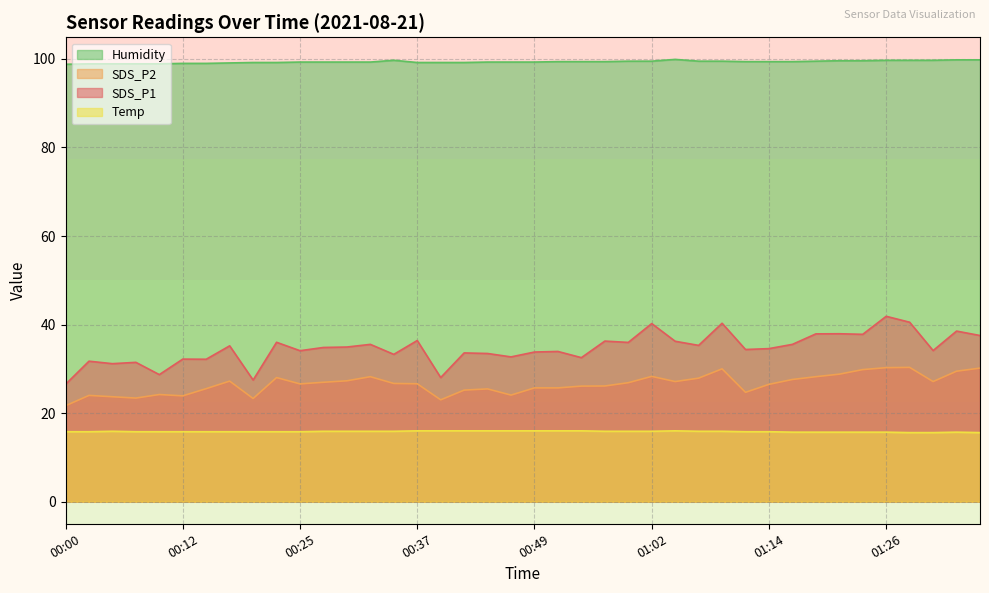

Reading left to right, extract all data points from this chart.

SDS_P1: 00:00=26.5	00:02=31.7	00:05=31.2	00:08=31.5	00:10=28.7	00:12=32.2	00:15=32.2	00:17=35.2	00:20=27.5	00:22=36.0	00:25=34.1	00:27=34.8	00:30=34.9	00:32=35.5	00:34=33.3	00:37=36.4	00:39=28.0	00:42=33.6	00:44=33.5	00:47=32.7	00:49=33.8	00:52=33.9	00:54=32.5	00:57=36.3	00:59=36.0	01:02=40.2	01:04=36.2	01:07=35.3	01:09=40.3	01:11=34.4	01:14=34.6	01:16=35.5	01:19=37.9	01:21=37.9	01:24=37.8	01:26=41.9	01:28=40.5	01:31=34.1	01:33=38.5	01:36=37.5
SDS_P2: 00:00=21.7	00:02=24.0	00:05=23.7	00:08=23.4	00:10=24.2	00:12=23.9	00:15=25.5	00:17=27.2	00:20=23.3	00:22=28.0	00:25=26.6	00:27=27.0	00:30=27.3	00:32=28.2	00:34=26.7	00:37=26.6	00:39=23.0	00:42=25.2	00:44=25.5	00:47=24.1	00:49=25.7	00:52=25.7	00:54=26.1	00:57=26.1	00:59=26.9	01:02=28.3	01:04=27.1	01:07=27.9	01:09=30.0	01:11=24.7	01:14=26.5	01:16=27.6	01:19=28.2	01:21=28.8	01:24=29.8	01:26=30.3	01:28=30.3	01:31=27.1	01:33=29.5	01:36=30.2
Temp: 00:00=15.8	00:02=15.8	00:05=15.9	00:08=15.8	00:10=15.8	00:12=15.8	00:15=15.8	00:17=15.8	00:20=15.8	00:22=15.8	00:25=15.8	00:27=15.9	00:30=15.9	00:32=15.9	00:34=15.9	00:37=16.0	00:39=16.0	00:42=16.0	00:44=16.0	00:47=16.0	00:49=16.0	00:52=16.0	00:54=16.0	00:57=15.9	00:59=15.9	01:02=15.9	01:04=16.0	01:07=15.9	01:09=15.9	01:11=15.8	01:14=15.8	01:16=15.7	01:19=15.7	01:21=15.7	01:24=15.7	01:26=15.7	01:28=15.6	01:31=15.6	01:33=15.7	01:36=15.6
Humidity: 00:00=98.8	00:02=98.9	00:05=98.9	00:08=98.9	00:10=98.9	00:12=99.0	00:15=99.0	00:17=99.1	00:20=99.2	00:22=99.2	00:25=99.3	00:27=99.3	00:30=99.3	00:32=99.3	00:34=99.7	00:37=99.2	00:39=99.2	00:42=99.2	00:44=99.3	00:47=99.3	00:49=99.3	00:52=99.4	00:54=99.4	00:57=99.4	00:59=99.5	01:02=99.5	01:04=99.9	01:07=99.5	01:09=99.5	01:11=99.4	01:14=99.4	01:16=99.4	01:19=99.5	01:21=99.6	01:24=99.6	01:26=99.7	01:28=99.7	01:31=99.7	01:33=99.8	01:36=99.8